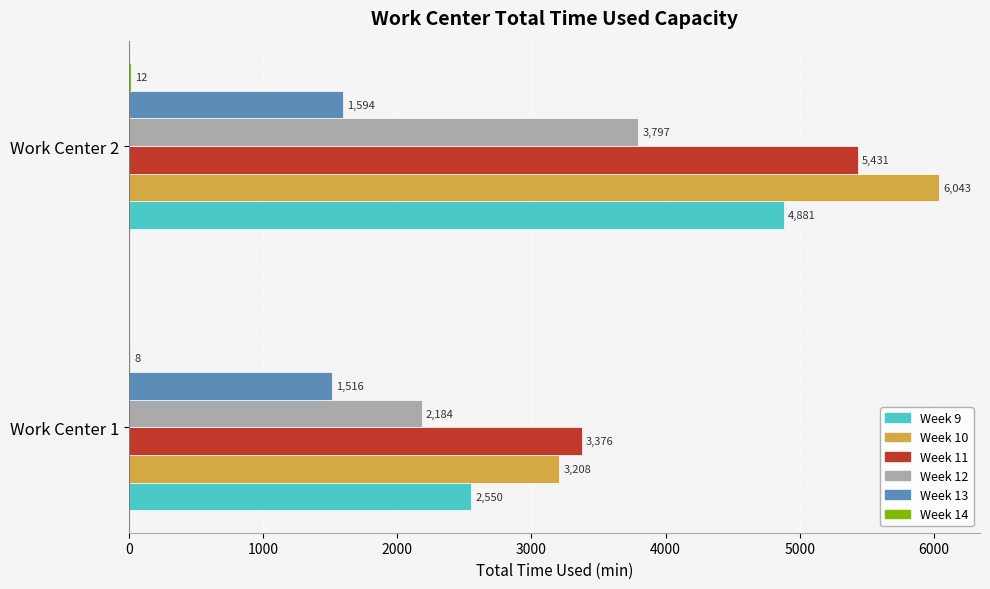

Is it true that Week 13 equals 865.8 at Work Center 2?

False